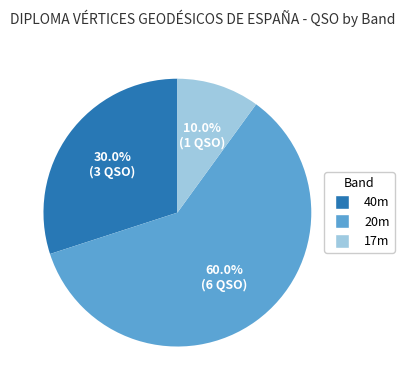

How many segments does this pie chart have?

3